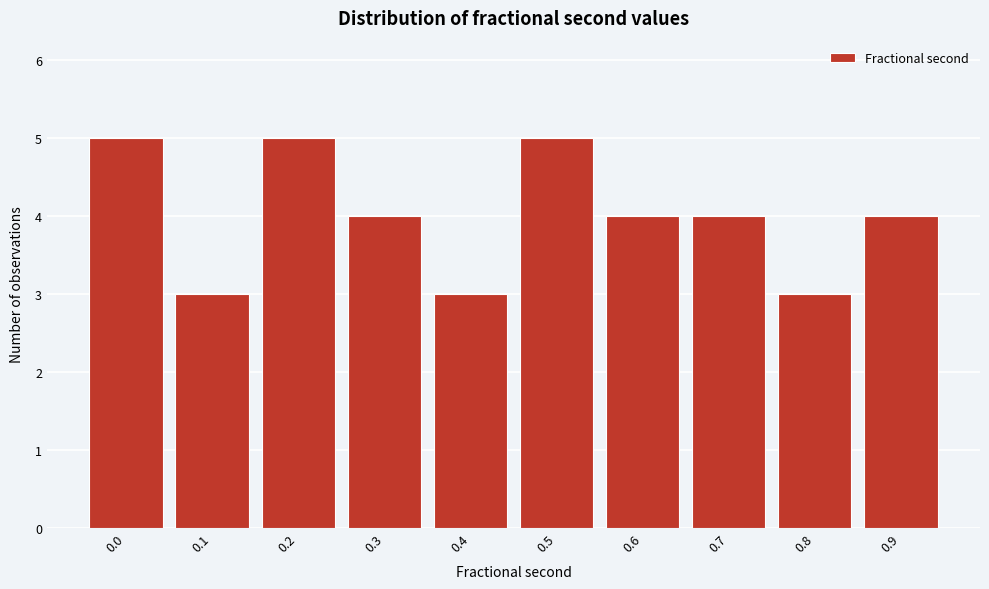

Reading left to right, list all the values displayed in this chart.

0.0=5	0.1=3	0.2=5	0.3=4	0.4=3	0.5=5	0.6=4	0.7=4	0.8=3	0.9=4